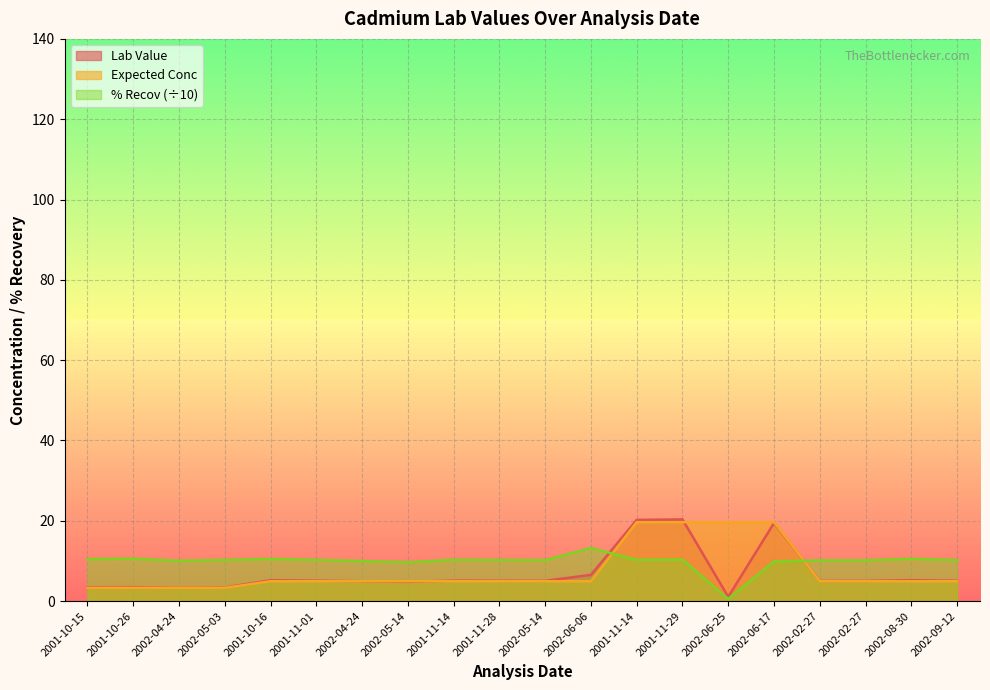

At which category is the sum across all series the highest?

2001-11-29